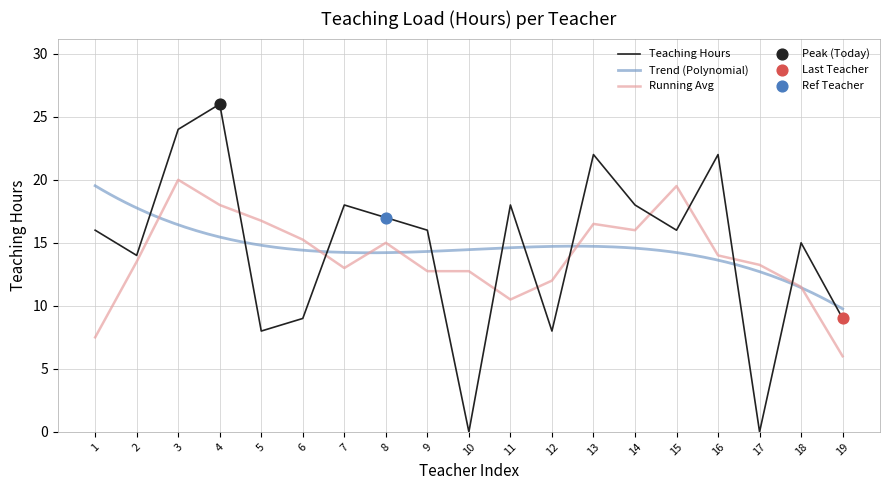

What is the change in value from 16 to 19?

-13